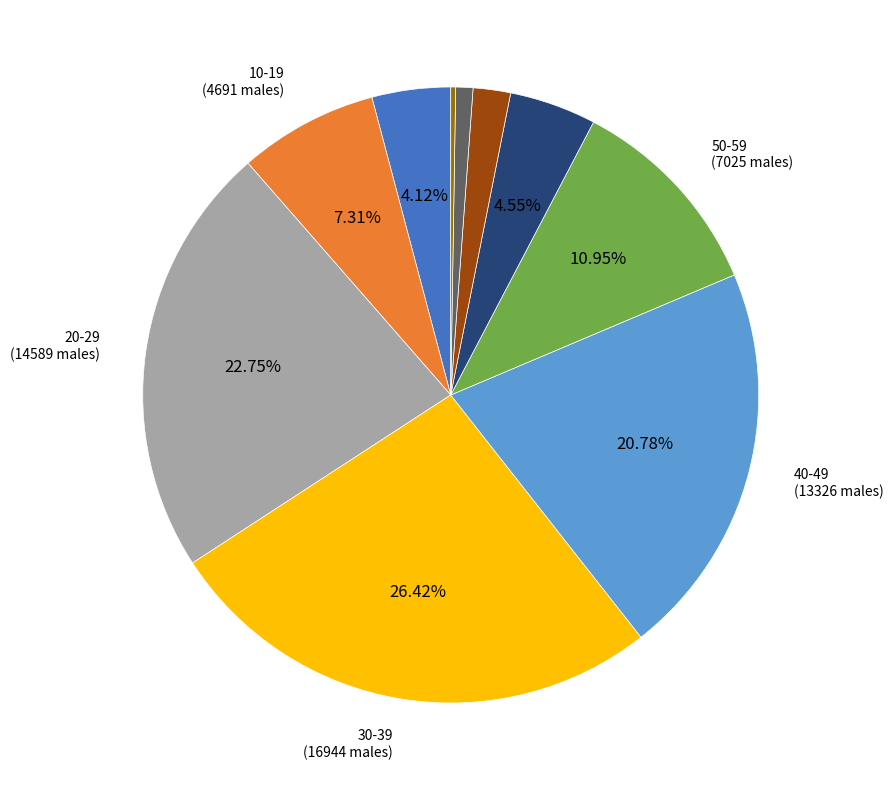

Is there any slice that represents more than half of the pie?

No